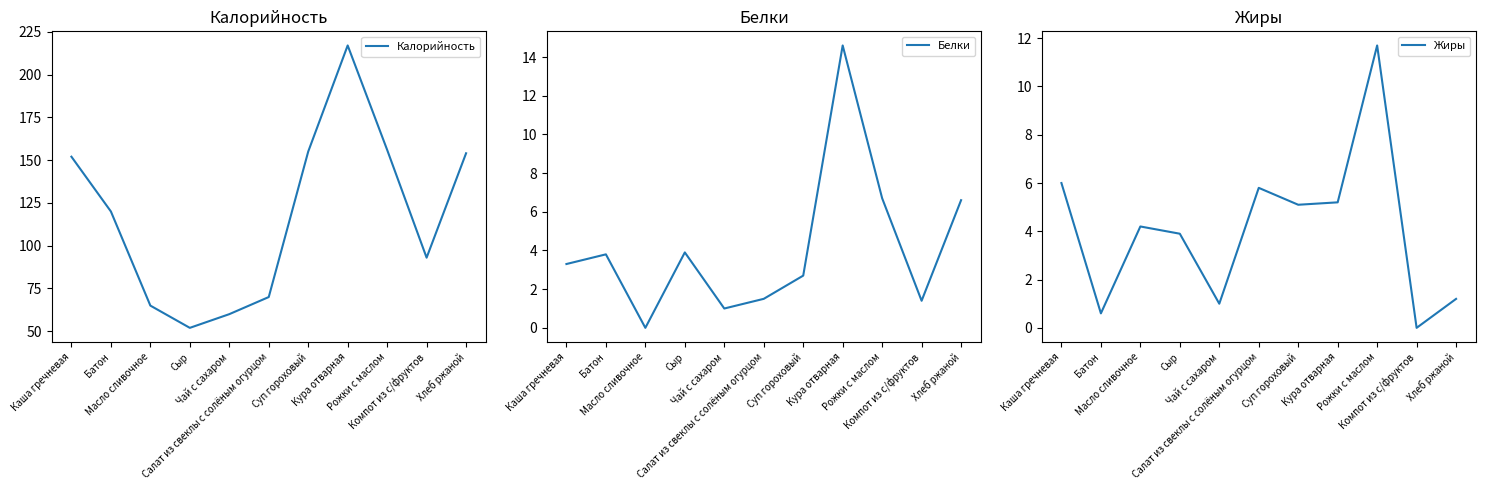

The value of Жиры at Рожки с маслом is 18.3. True or false?

False